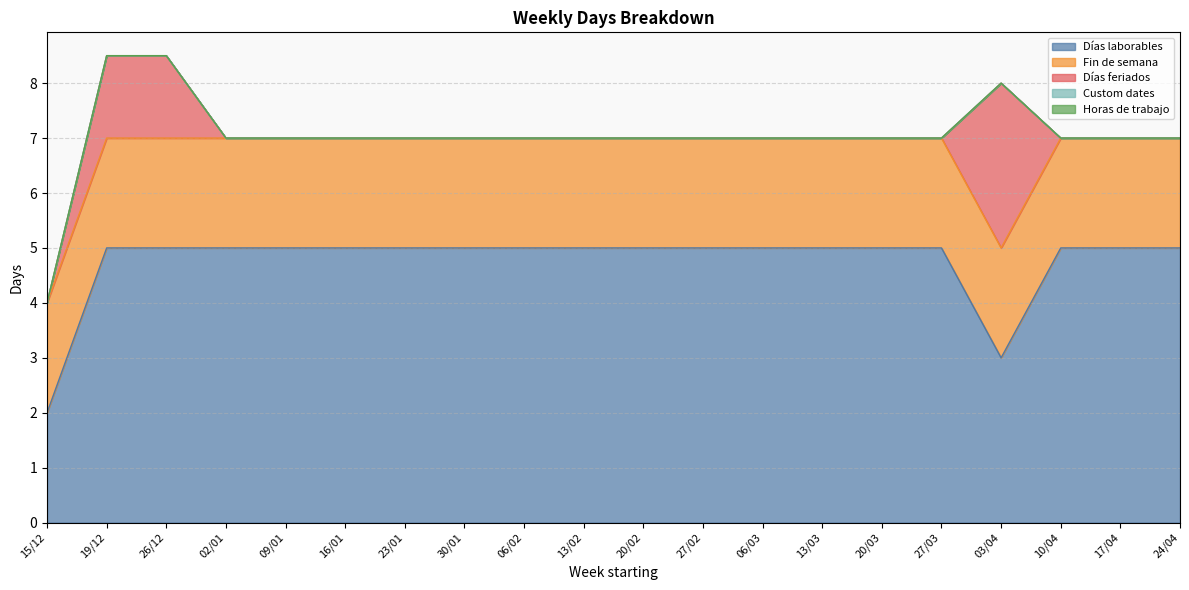

The value of Días laborables at 27/02 is 7.7. True or false?

False